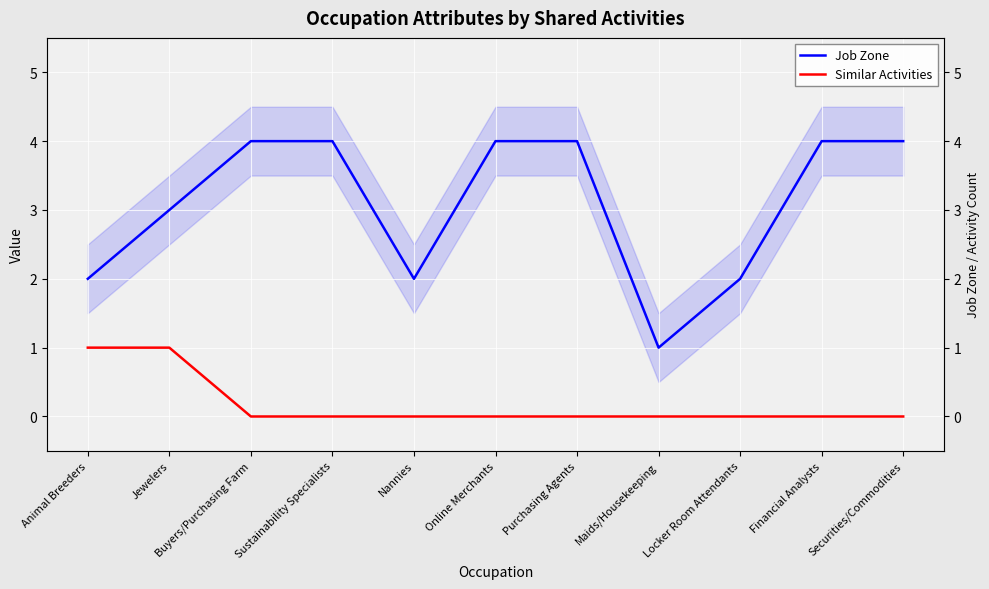

What is the sum of the Job Zone values at Locker Room Attendants and Online Merchants?

6